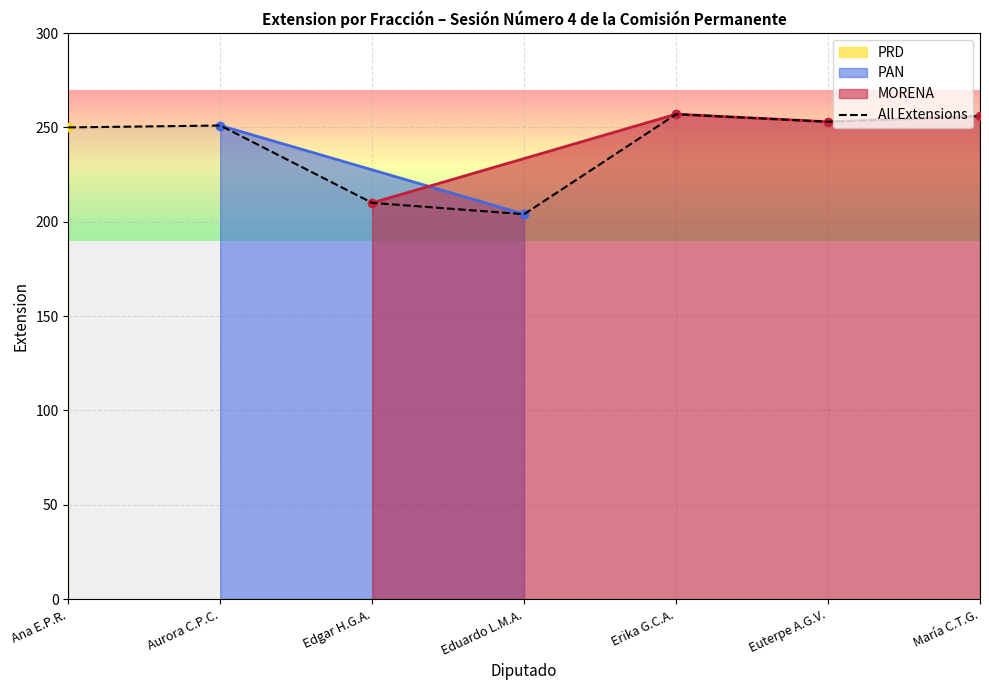

At which category does the data reach its first local peak?

Aurora C.P.C.